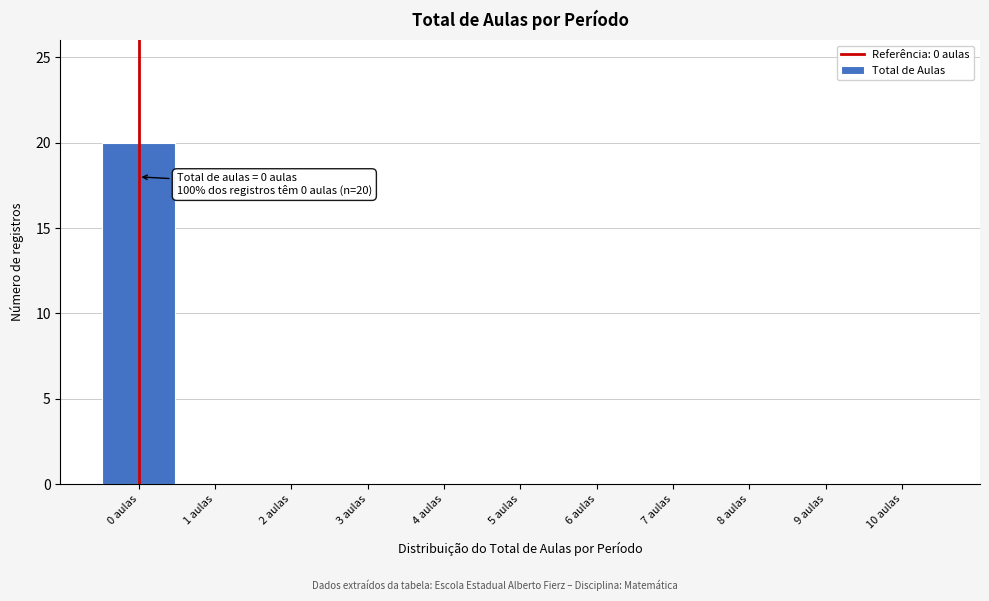

Over which range of the x-axis is the bar tallest?

-0.5 to 0.5